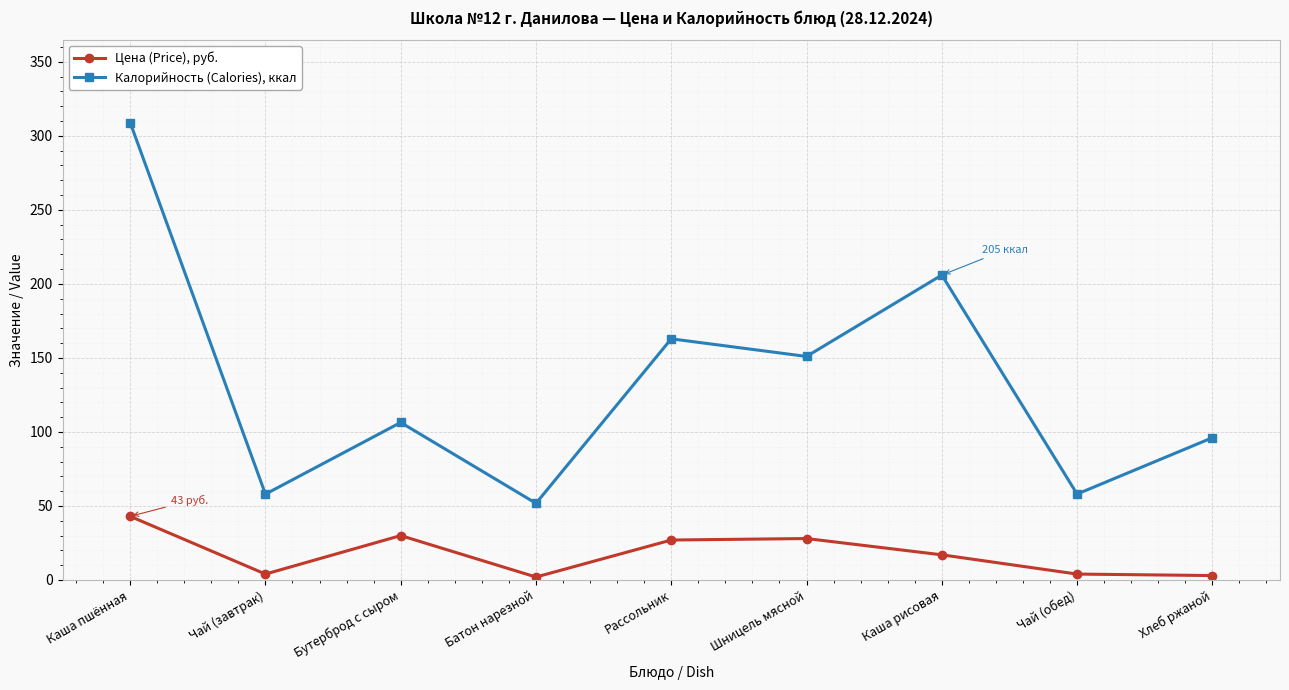

What is the value of the Цена (Price), руб. point at the 8th from the left?

4.0